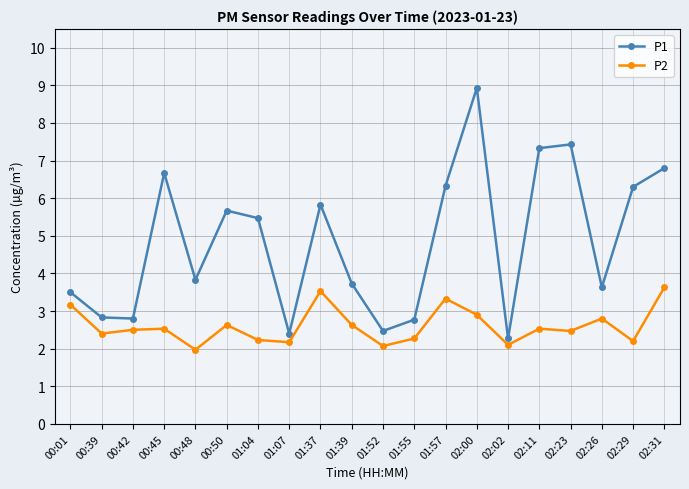

Which category has the lowest value across all series?

00:48